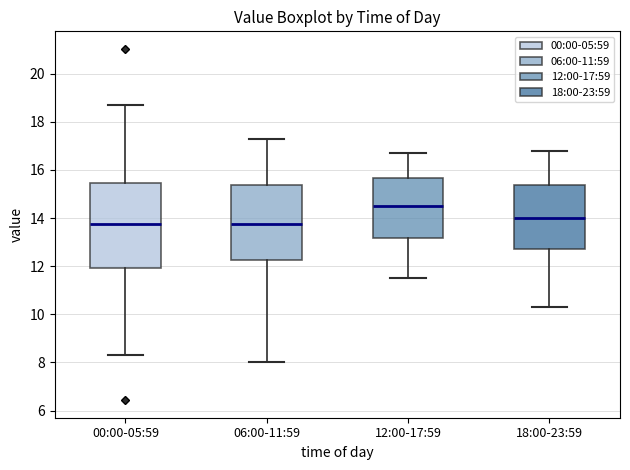

Comparing the boxes themselves (not the whiskers), which one is the tallest?

00:00-05:59